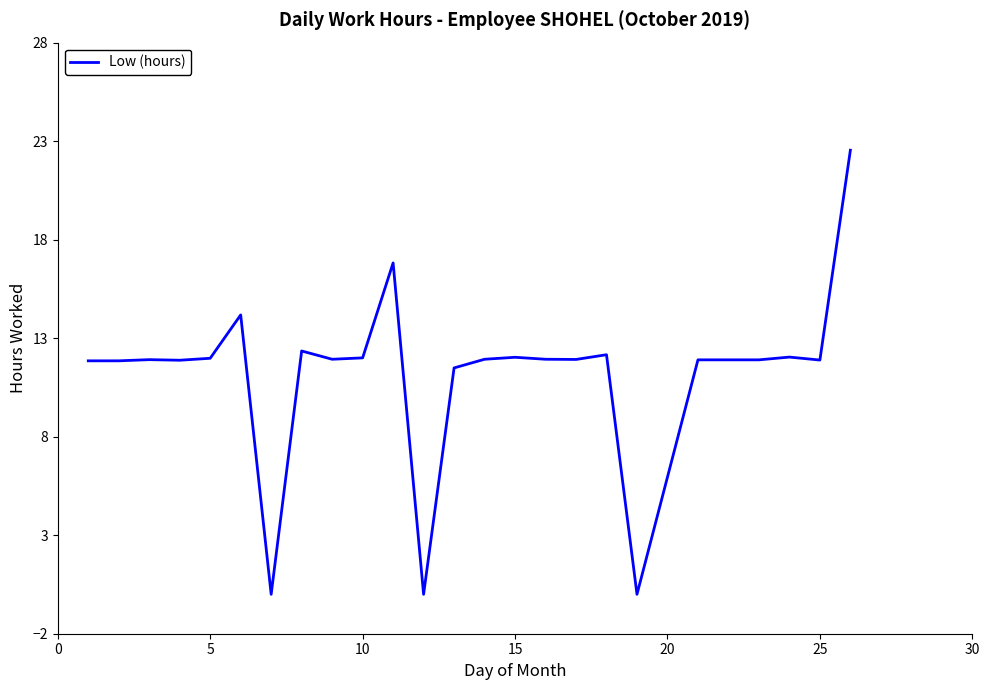

What is the maximum value shown in the chart?

22.5